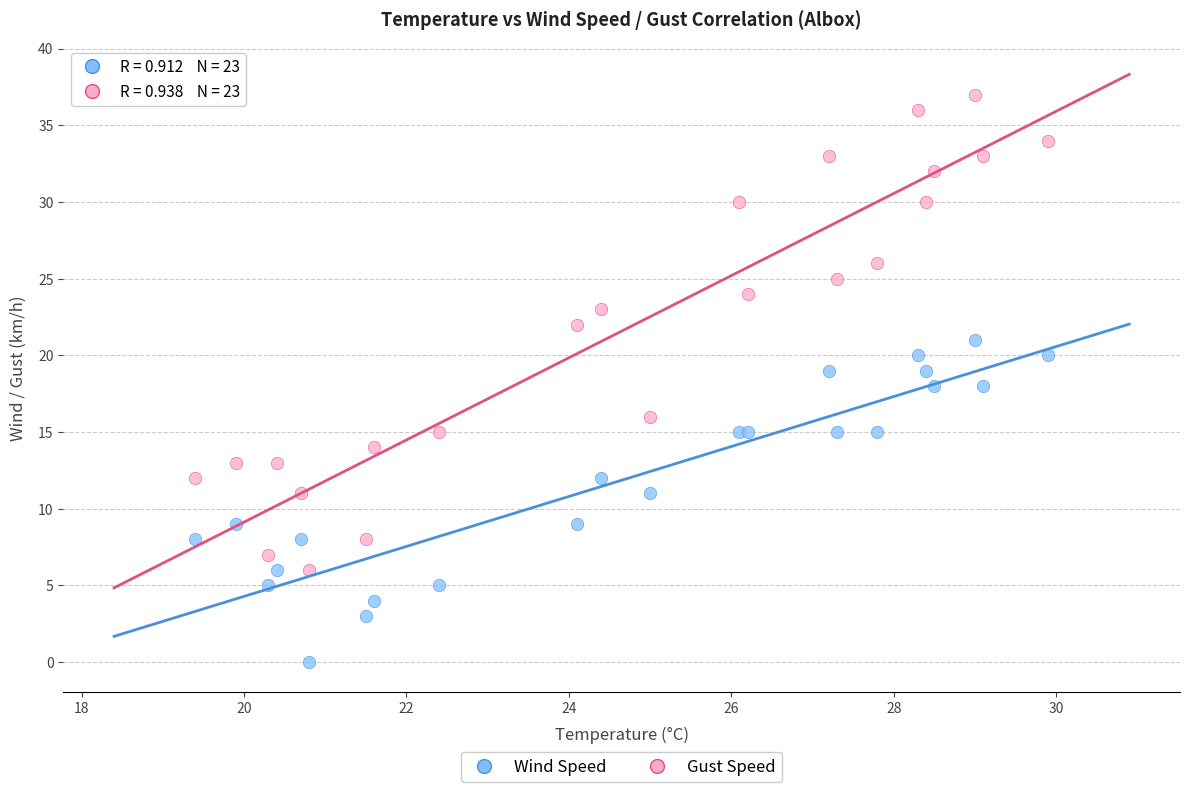

Which series has the widest spread of Y values?

Gust Speed